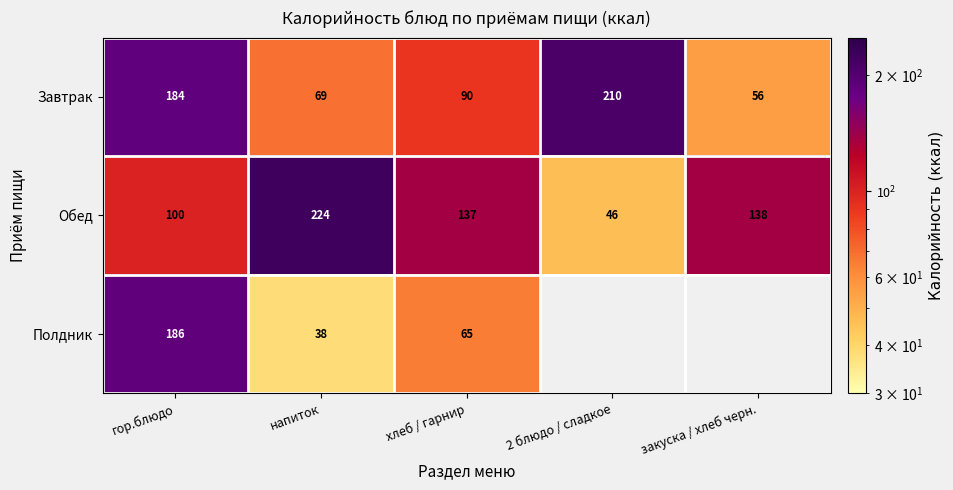

What is the difference between the highest and lowest values at хлеб / гарнир?

72.0